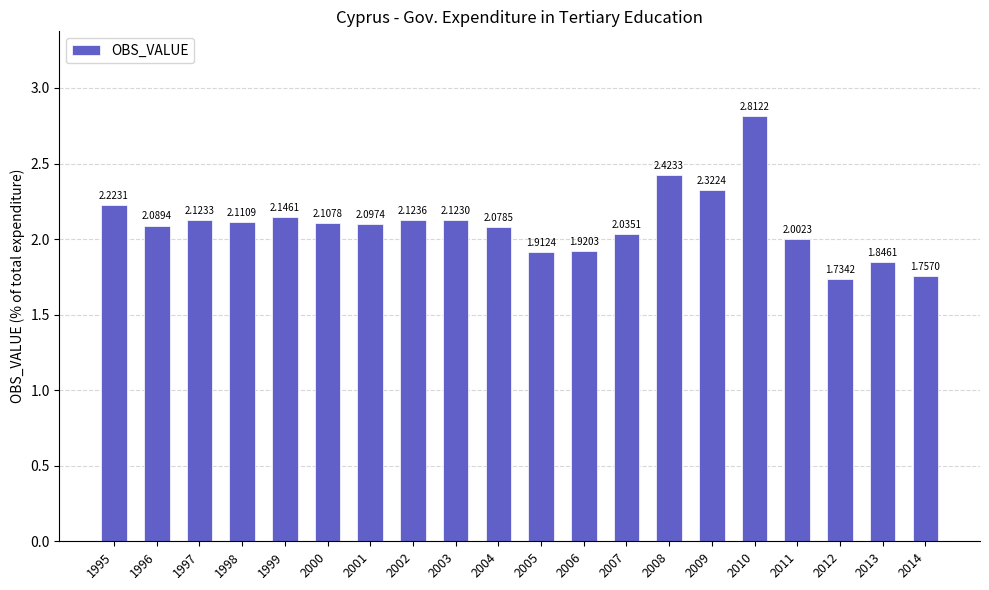

List the labels in order of value, largest first.

2010, 2008, 2009, 1995, 1999, 2002, 1997, 2003, 1998, 2000, 2001, 1996, 2004, 2007, 2011, 2006, 2005, 2013, 2014, 2012